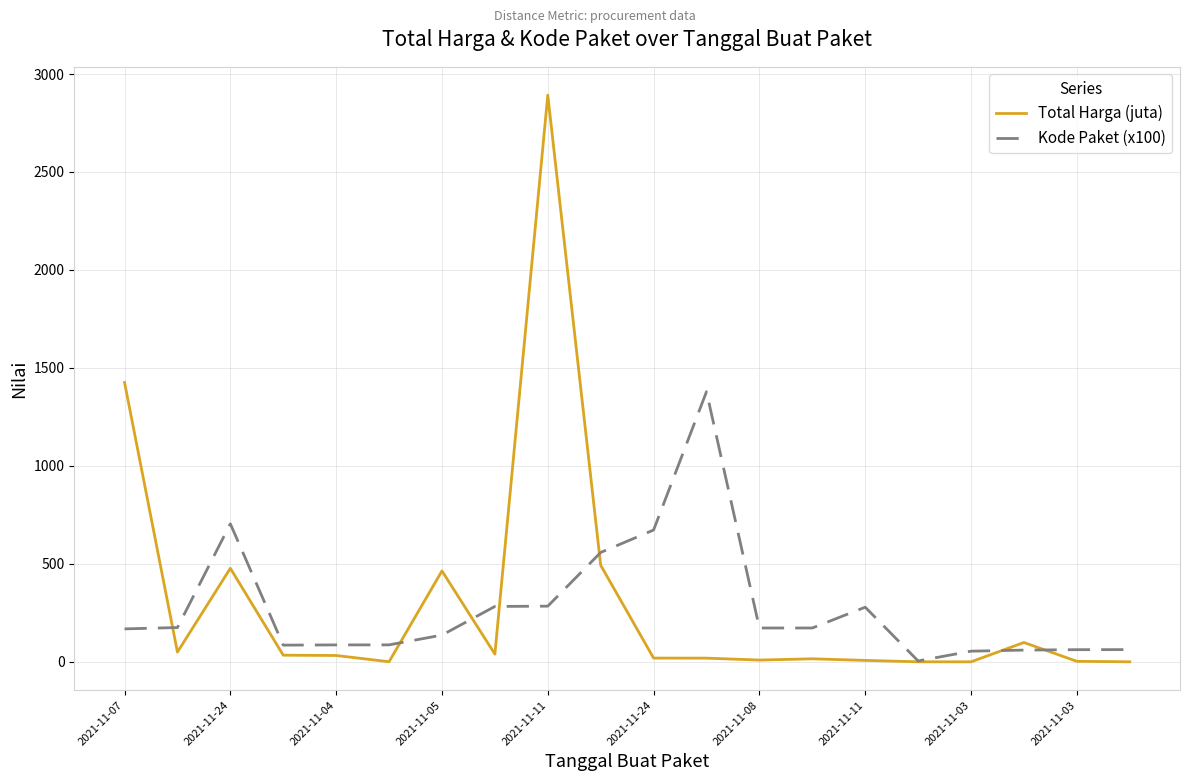

What is the maximum value shown in the chart?

2892.1